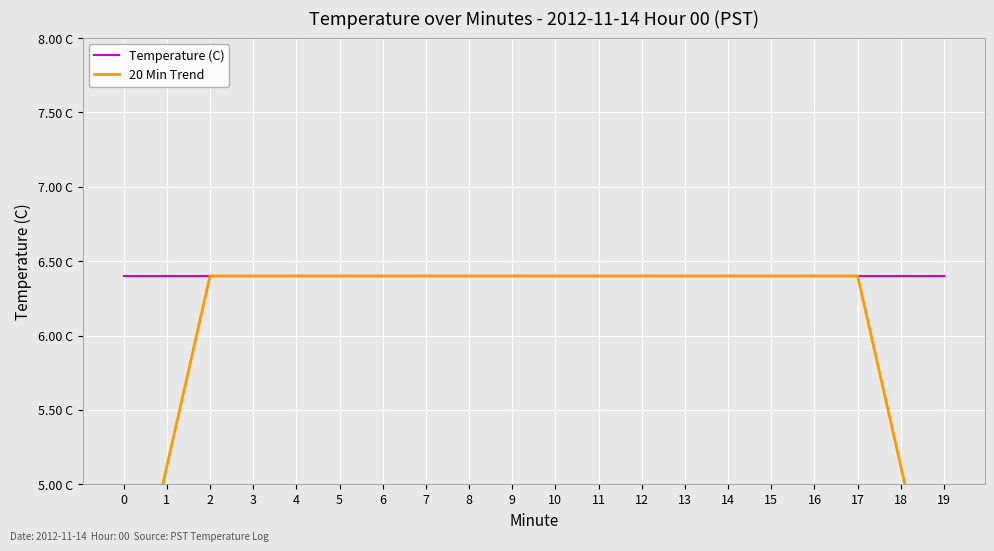

Is the value of 20 Min Trend at 0 greater than the value of Temperature (C) at 1?

No